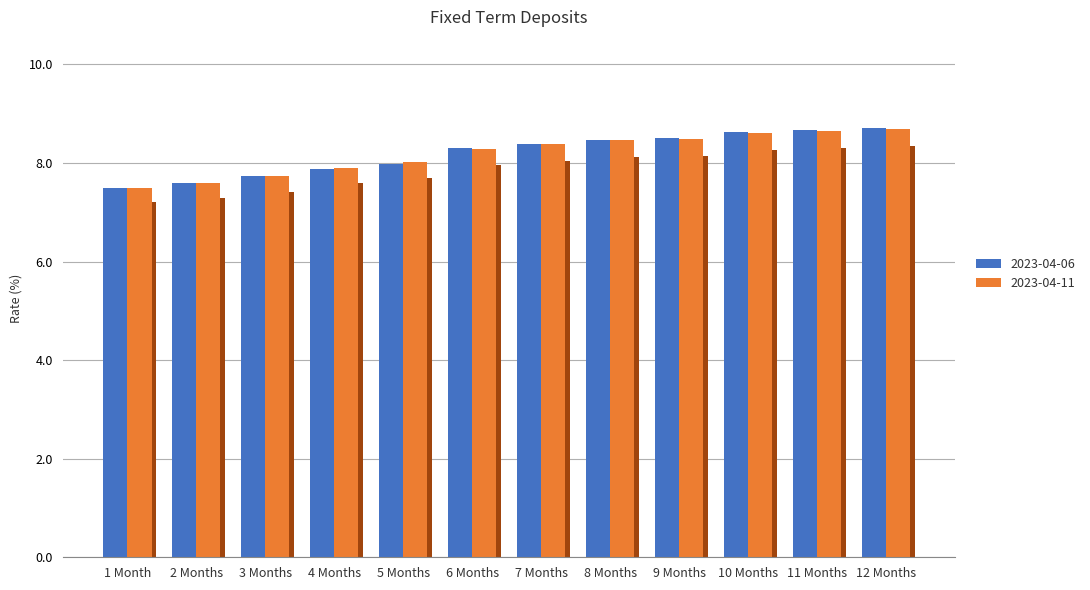

How many bars are there in total?

24